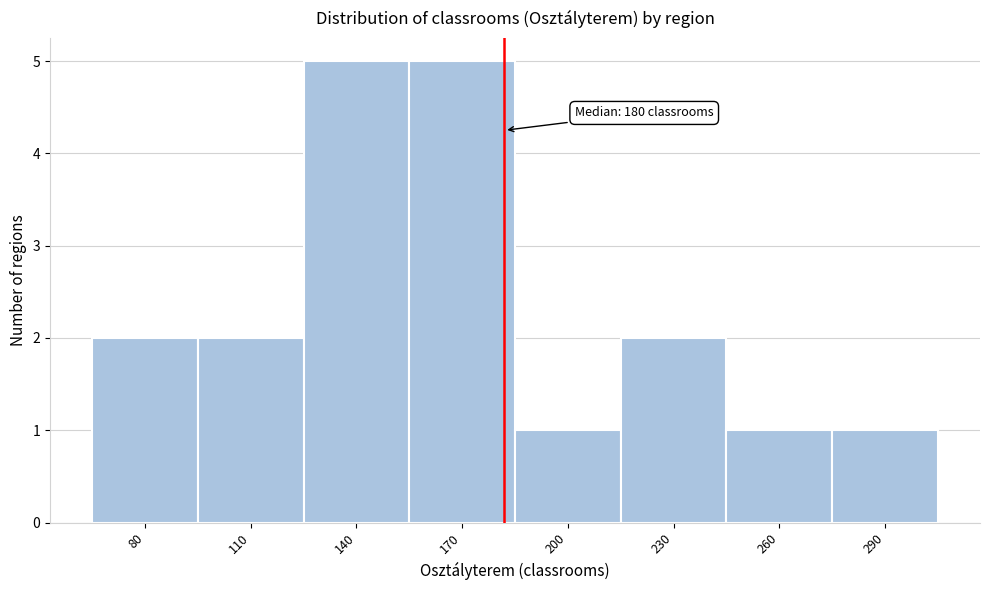

Reading left to right, extract all data points from this chart.

2	2	5	5	1	2	1	1